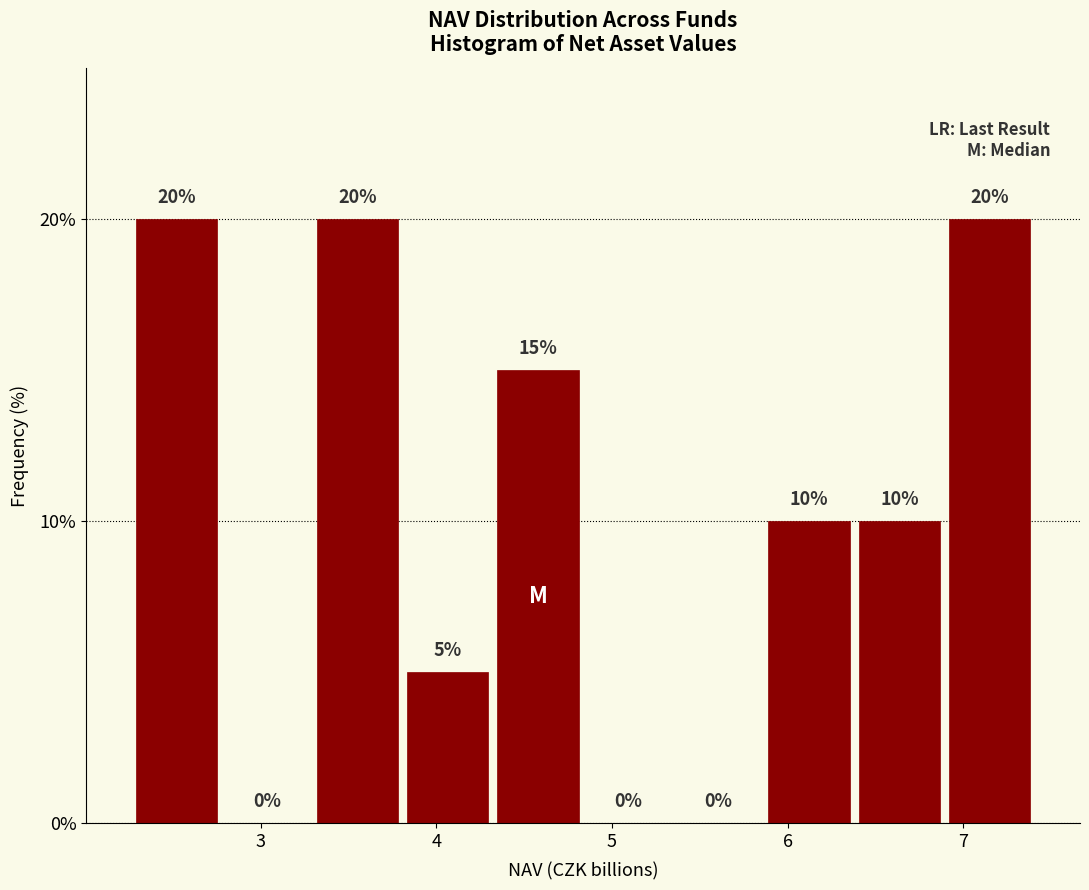

Reading left to right, transcribe this chart: for each bar, give the range it covers on the x-axis and its height. The bar edges are not printed on the chart, so give them approximately, as read against the axis.

2.3 to 2.8: 20
2.8 to 3.3: 0
3.3 to 3.8: 20
3.8 to 4.3: 5
4.3 to 4.8: 15
4.8 to 5.4: 0
5.4 to 5.9: 0
5.9 to 6.4: 10
6.4 to 6.9: 10
6.9 to 7.4: 20